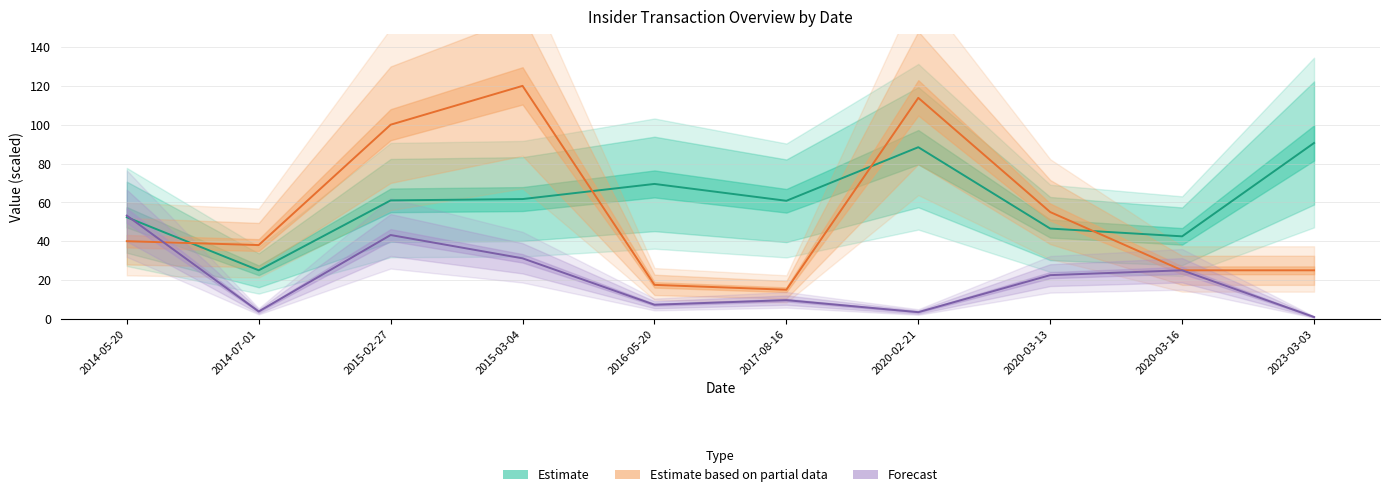

What is the average value of the transactionPricePerShare series?

59.8